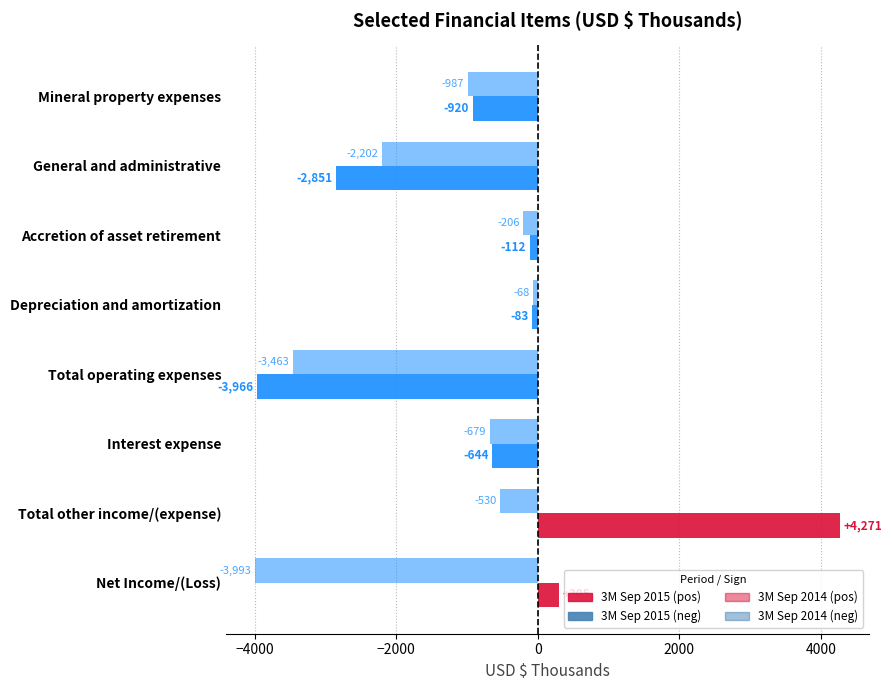

How many distinct data groups are displayed?

2